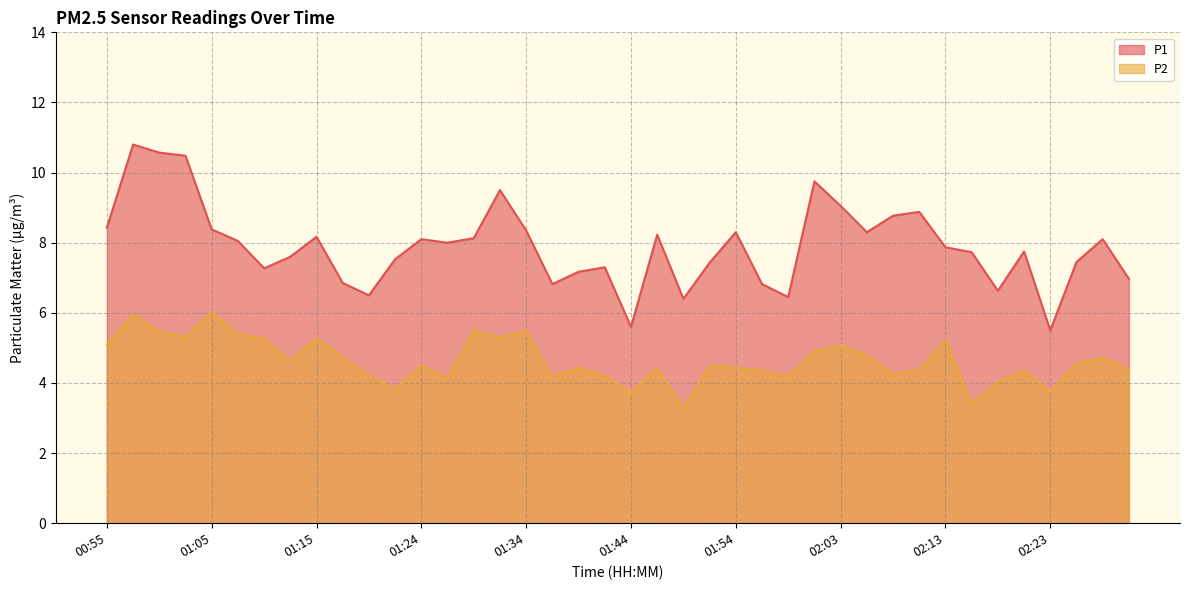

True or false: P1 and P2 cross at least once.

False